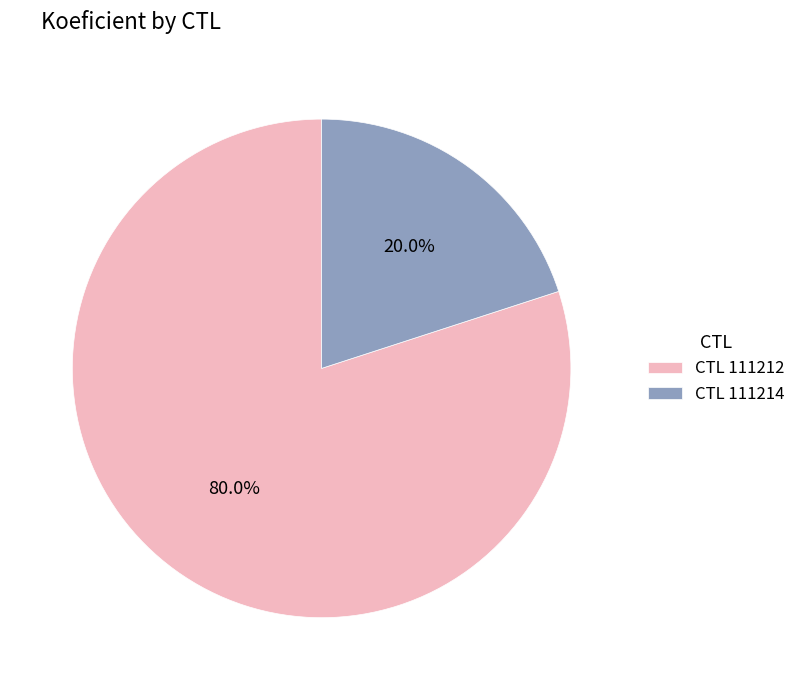

Is there a majority slice in this chart?

Yes